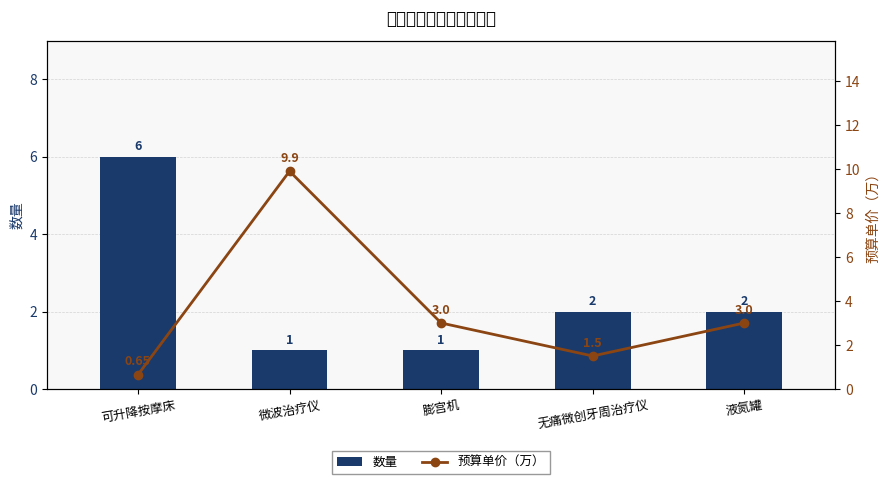

Which series changed the most between 可升降按摩床 and 液氮罐?

数量